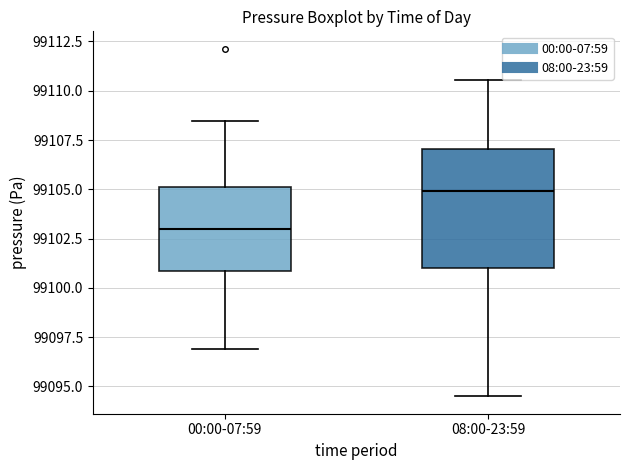

Reading left to right, transcribe this box plot: for each box, give where its median line is, the range the box spans, and where its two whiskers end, as read against the y-axis. The values are not printed on the chart, so give them approximately, as read against the axis.

00:00-07:59: median 99103.0, box 99101.0 to 99105.0, whiskers 99097.0 to 99108.5
08:00-23:59: median 99105.0, box 99101.0 to 99107.0, whiskers 99094.5 to 99110.5